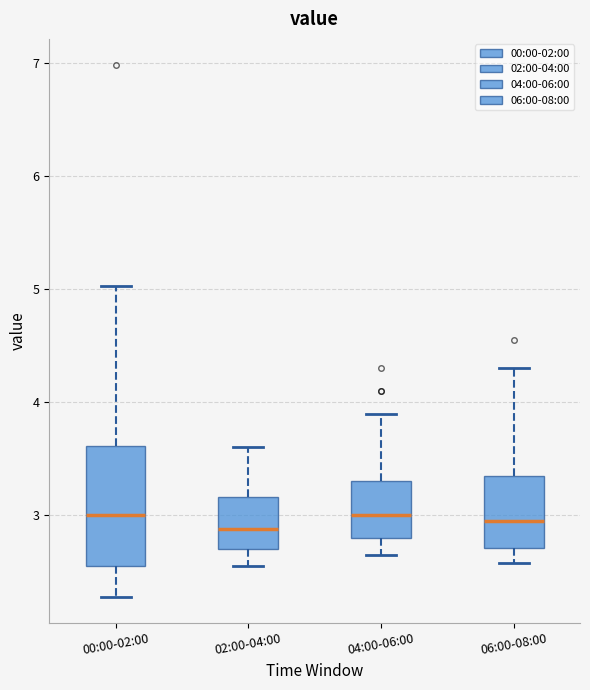

Reading left to right, transcribe this box plot: for each box, give where its median line is, the range the box spans, and where its two whiskers end, as read against the y-axis. The values are not printed on the chart, so give them approximately, as read against the axis.

00:00-02:00: median 3.0, box 2.5 to 3.6, whiskers 2.3 to 5.0
02:00-04:00: median 2.9, box 2.7 to 3.2, whiskers 2.6 to 3.6
04:00-06:00: median 3.0, box 2.8 to 3.3, whiskers 2.7 to 3.9
06:00-08:00: median 3.0, box 2.7 to 3.4, whiskers 2.6 to 4.3